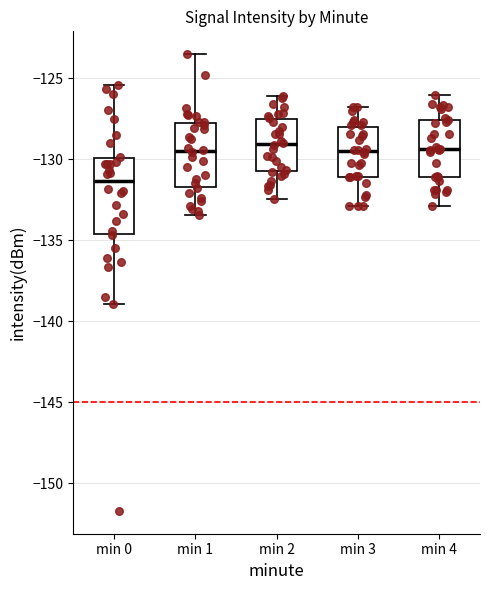

Reading left to right, read every box against the y-axis: the position of its median line, the range the box covers, and the ends of its whiskers. The values are not printed on the chart, so give them approximately, as read against the axis.

min 0: median -131.5, box -134.5 to -130.0, whiskers -139.0 to -125.5
min 1: median -129.5, box -131.5 to -128.0, whiskers -133.5 to -123.5
min 2: median -129.0, box -131.0 to -127.5, whiskers -132.5 to -126.0
min 3: median -129.5, box -131.0 to -128.0, whiskers -133.0 to -127.0
min 4: median -129.5, box -131.0 to -127.5, whiskers -133.0 to -126.0